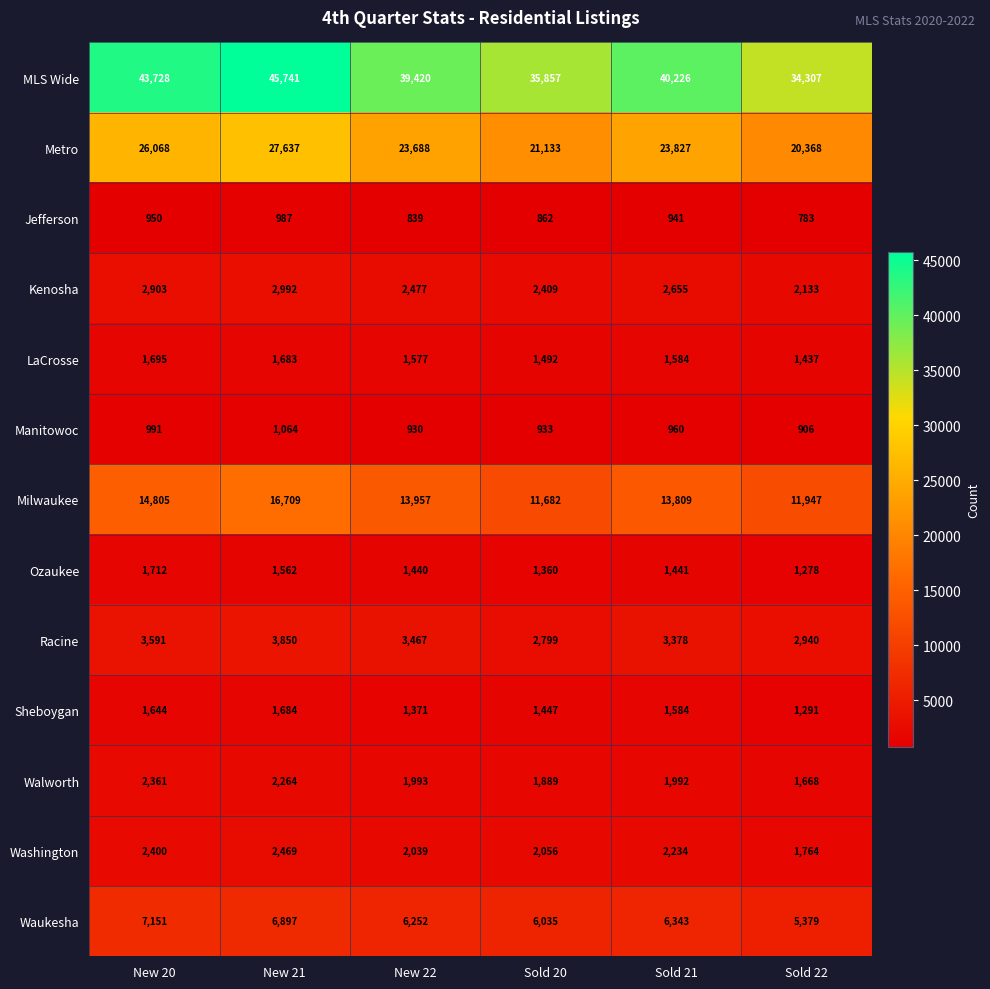

At how many categories does at least one series exceed 39116?

4